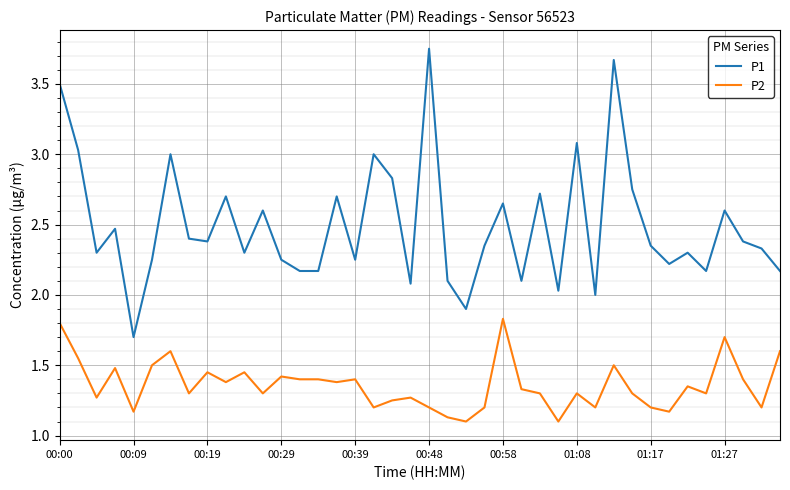

Which series has the largest total across all categories?

P1